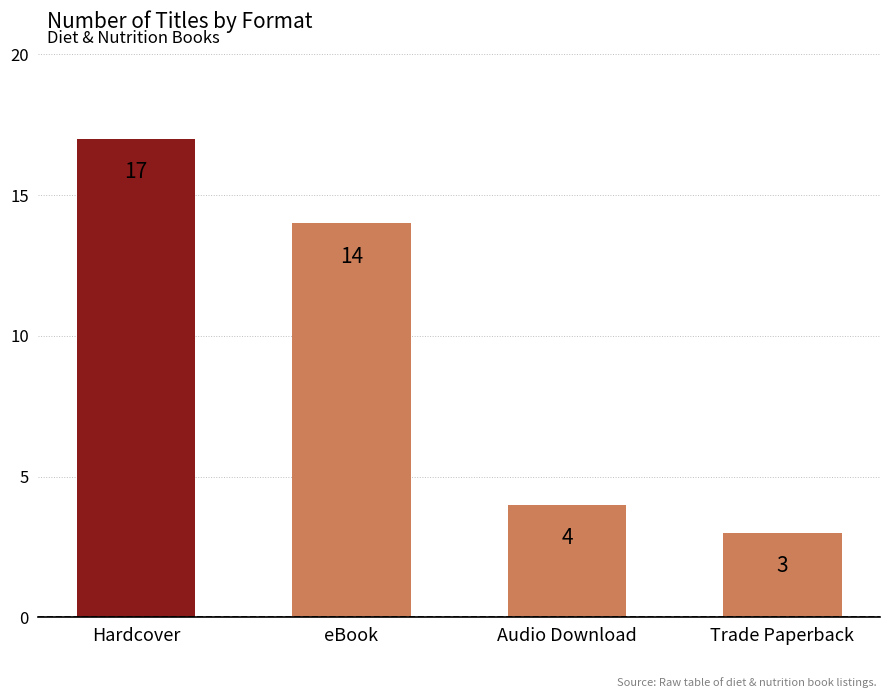

What is the difference between the maximum and minimum values?

14